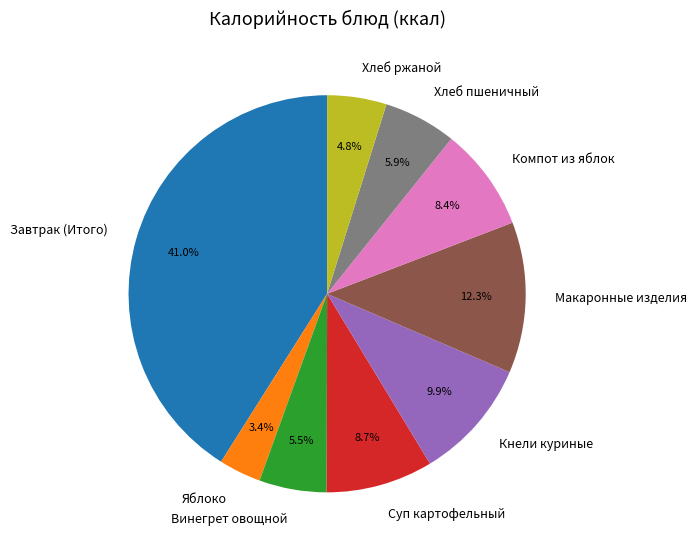

To the nearest percent, what percentage of the pie is Яблоко?

3%